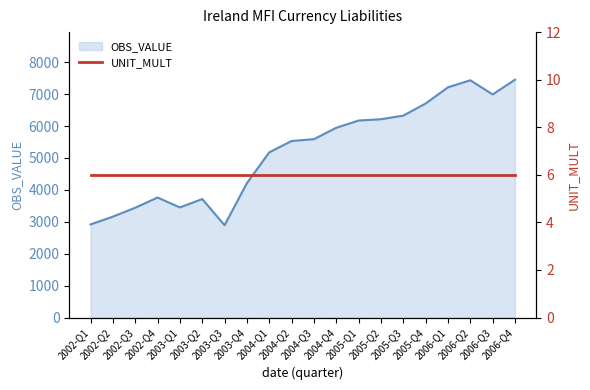

Reading left to right, list all the values displayed in this chart.

OBS_VALUE line: 2918	3161	3440	3760	3450	3713	2893	4210	5176	5532	5589	5947	6173	6214	6327	6707	7215	7435	6991	7454
UNIT_MULT: 6	6	6	6	6	6	6	6	6	6	6	6	6	6	6	6	6	6	6	6